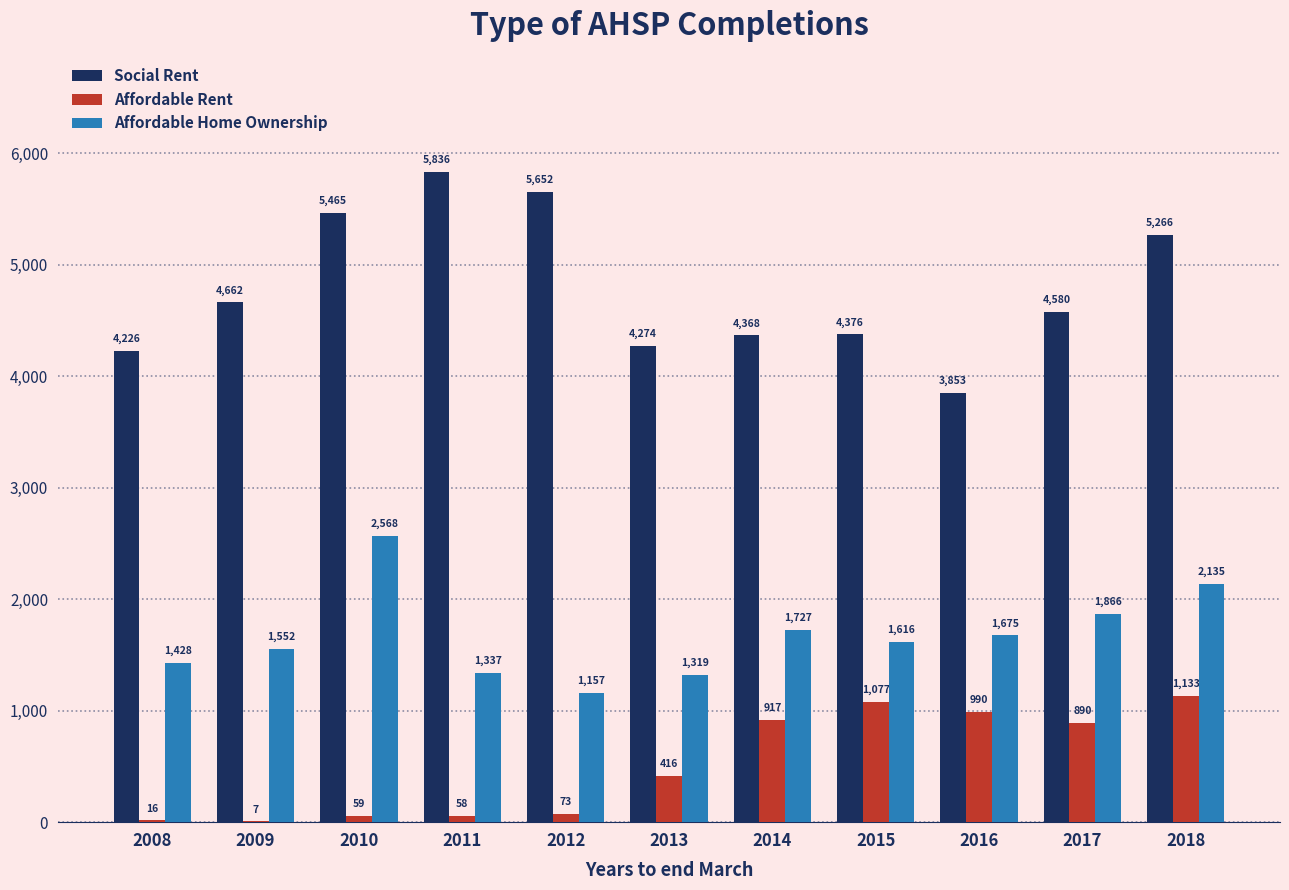

Which category has the highest value in the Social Rent series?

2011